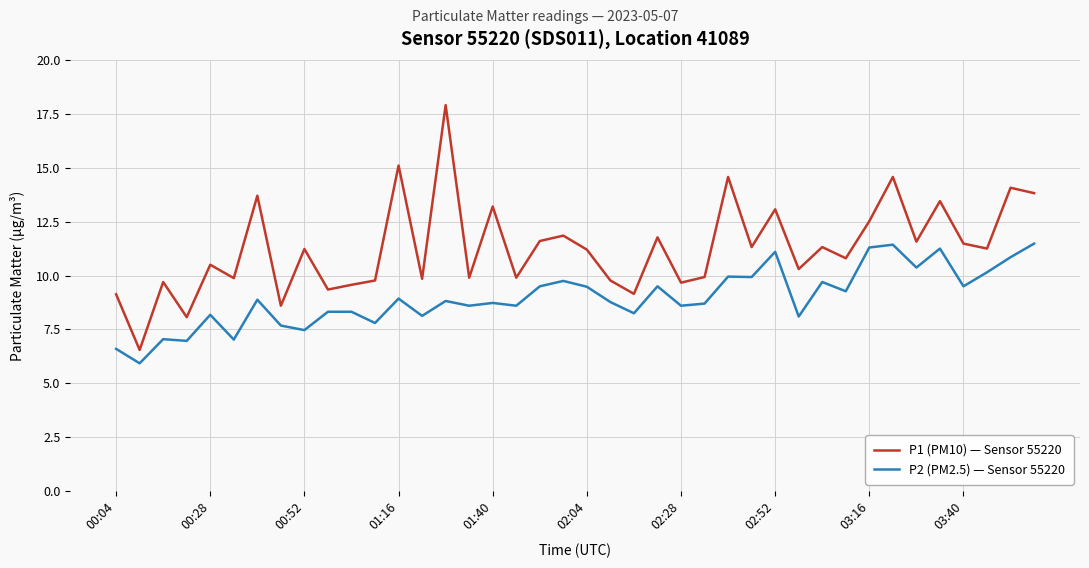

Rank the series by their maximum value, from lowest to highest.

P2 (PM2.5) — Sensor 55220, P1 (PM10) — Sensor 55220